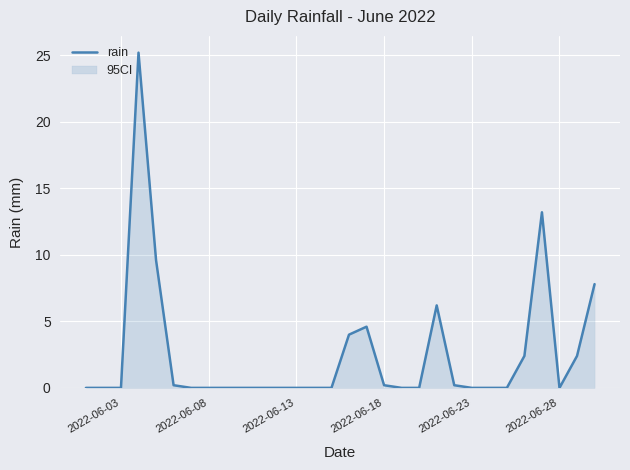

Is it true that the value at 2022-06-08 is 0.0?

True